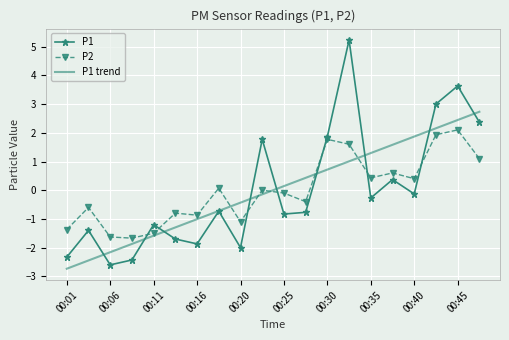

What is the smallest value displayed?

-2.7